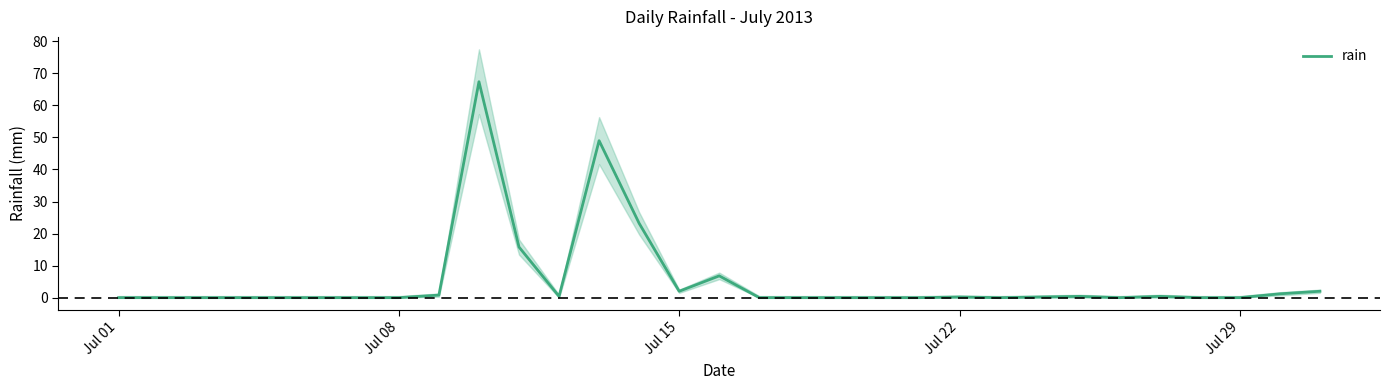

How many series are shown in this chart?

1